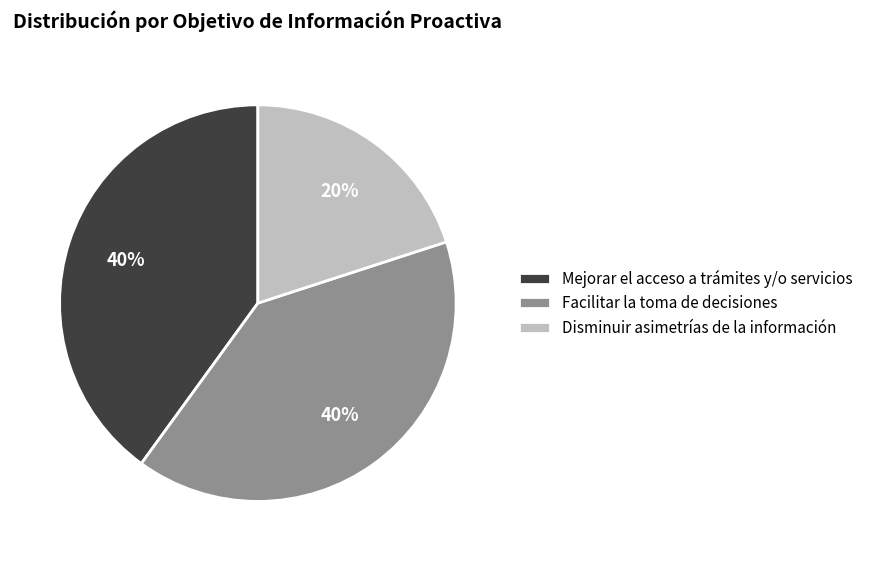

How many slices are in this pie chart?

3